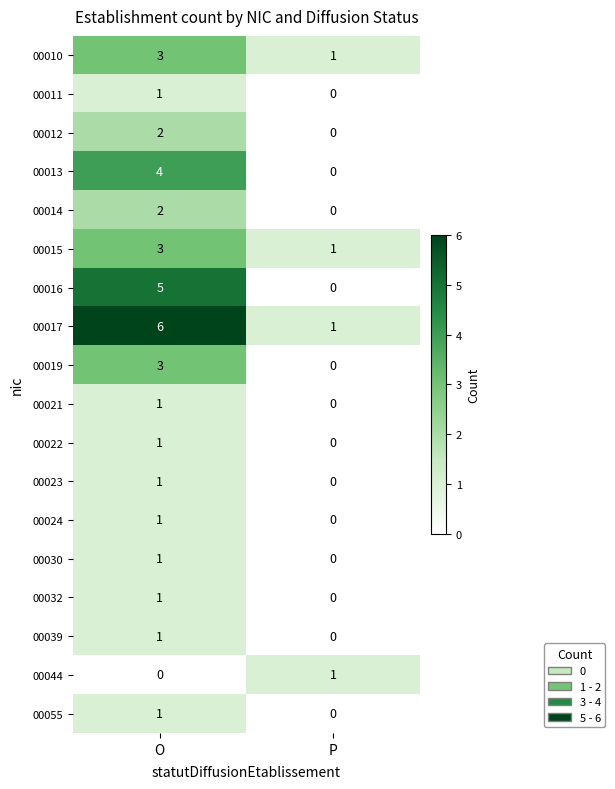

What is the difference between the highest and lowest values at P?

1